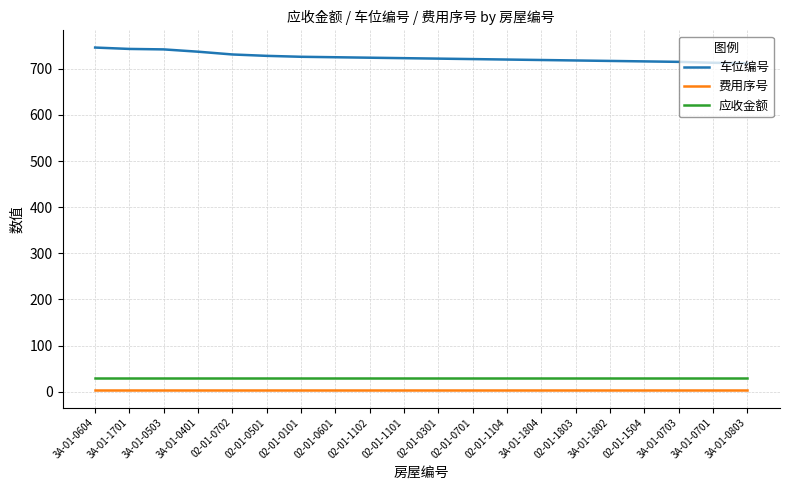

What is the maximum value for 应收金额?

30